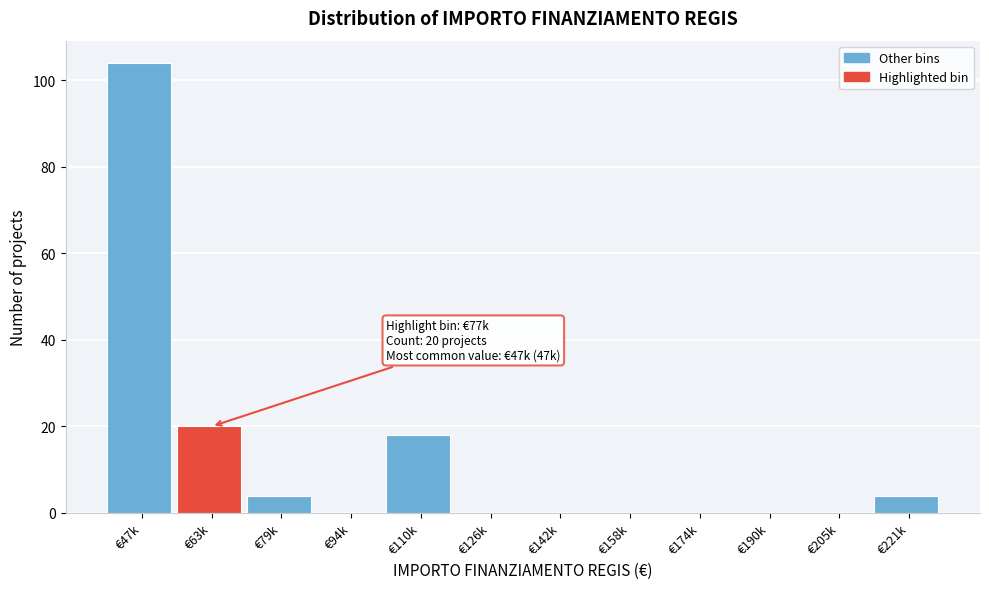

Reading left to right, transcribe all the data shown in this chart.

€47k=104	€63k=20	€79k=4	€94k=0	€110k=18	€126k=0	€142k=0	€158k=0	€174k=0	€190k=0	€205k=0	€221k=4